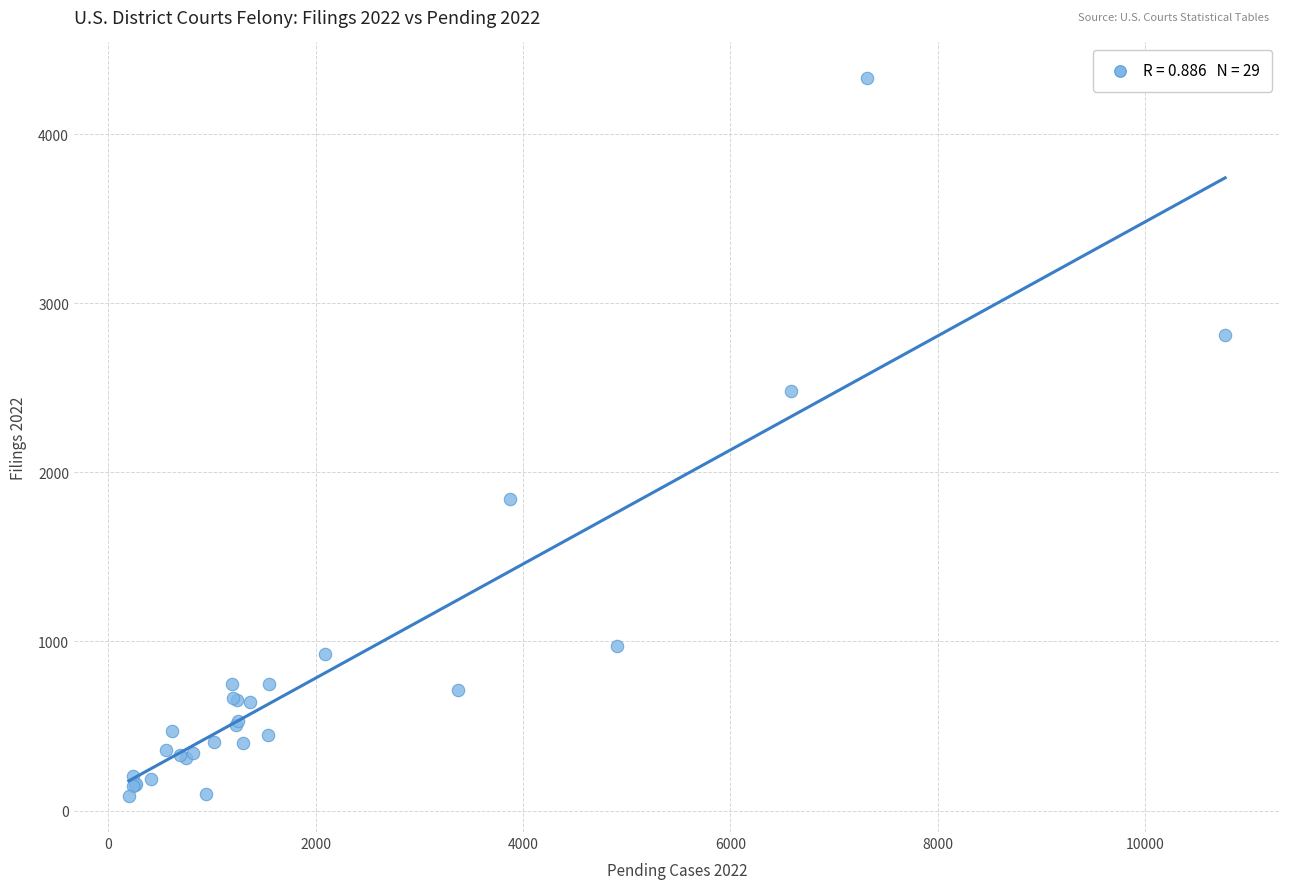

What Y value in the scatter plot is closest to 2207?

2479